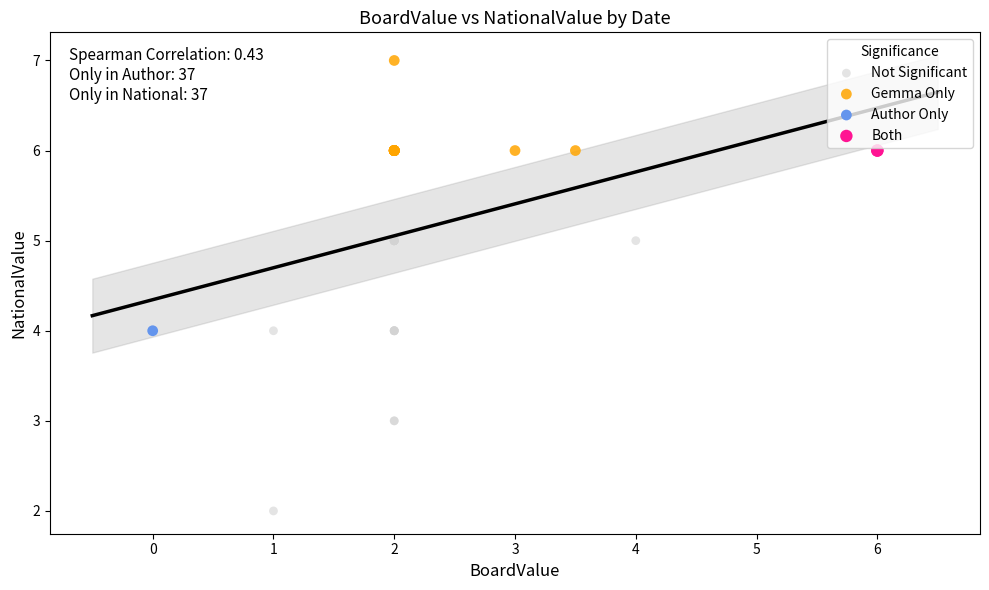

What are all the series names shown in the legend?

Not Significant, Gemma Only, Author Only, Both